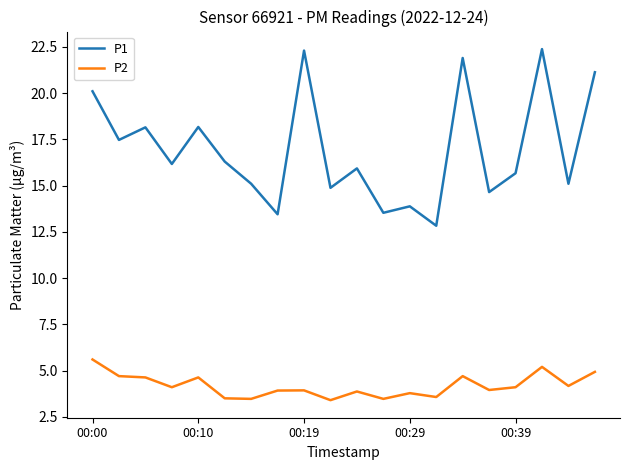

True or false: P1 and P2 cross at least once.

False